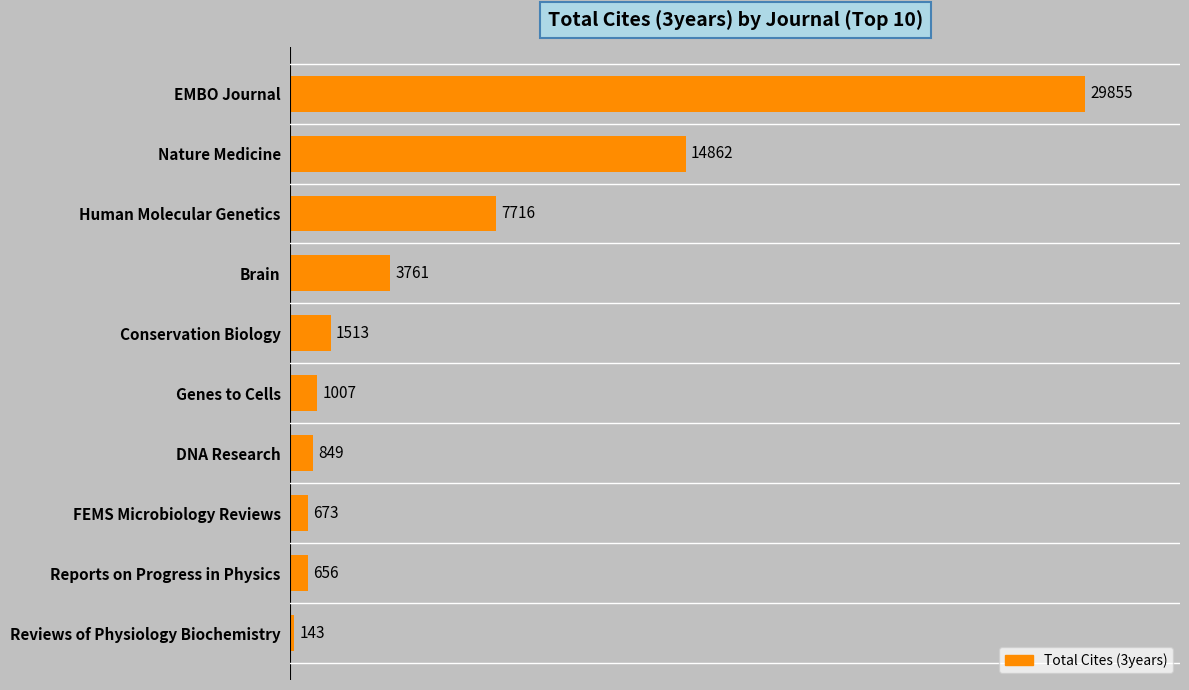

What is the average value?

6104